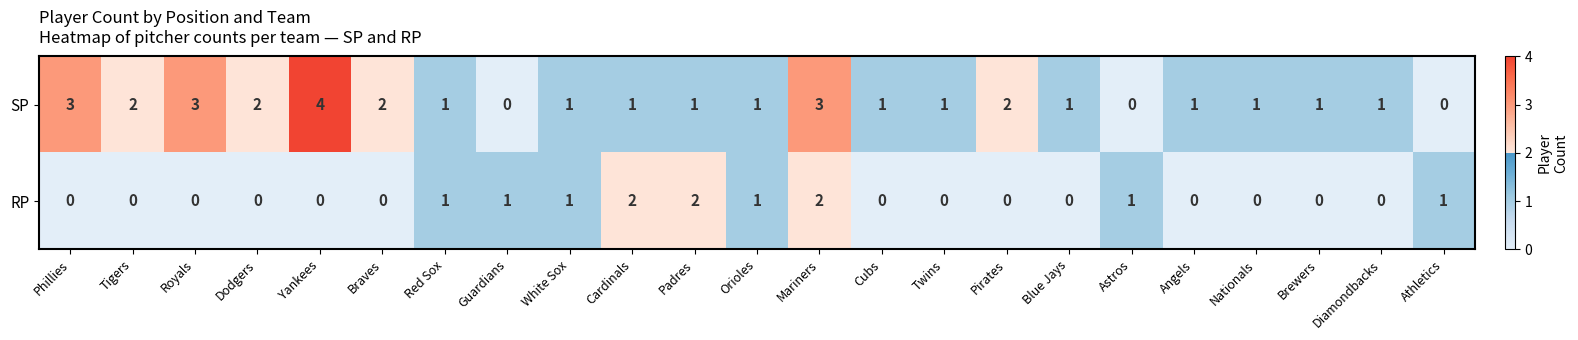

What is the sum of all RP values?

12